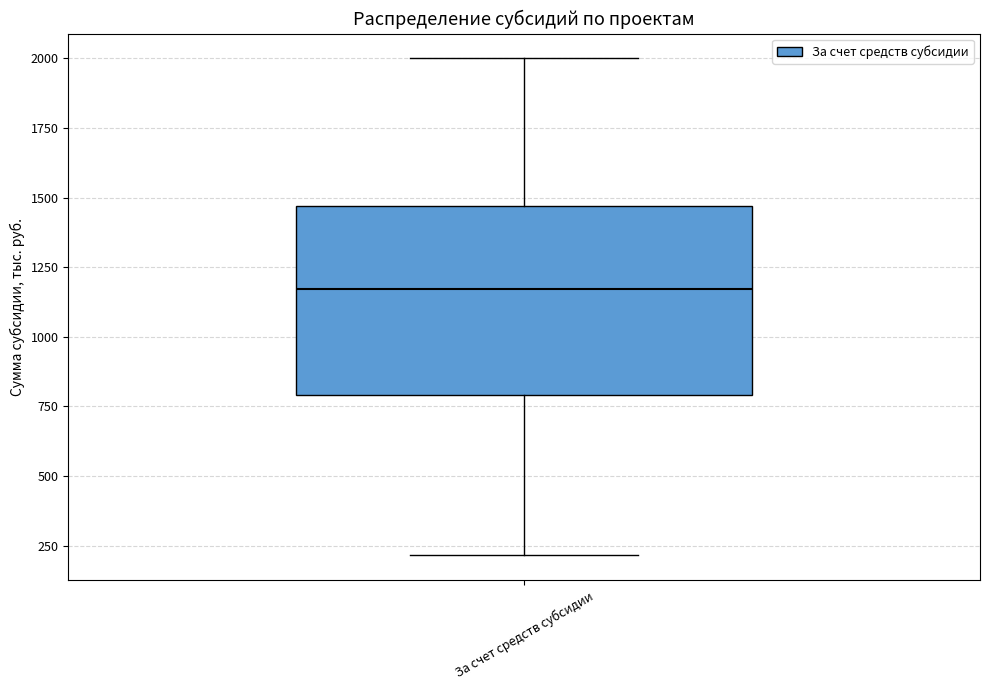

Where does the upper whisker of the box for За счет средств субсидии end on the y-axis? The values are not printed on the chart, so give them approximately, as read against the axis.

2000